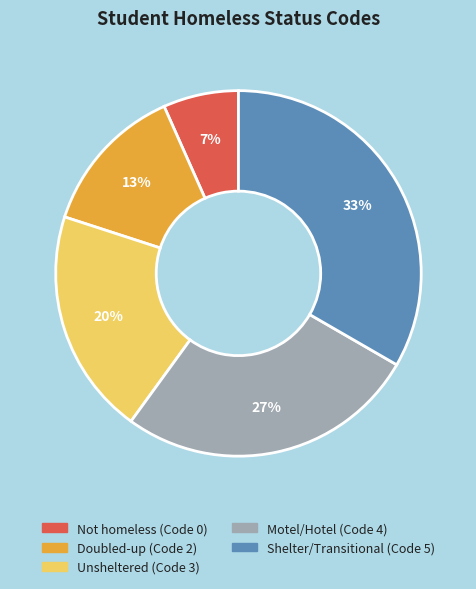

Which has a higher value, Motel/Hotel (Code 4) or Shelter/Transitional (Code 5)?

Shelter/Transitional (Code 5)